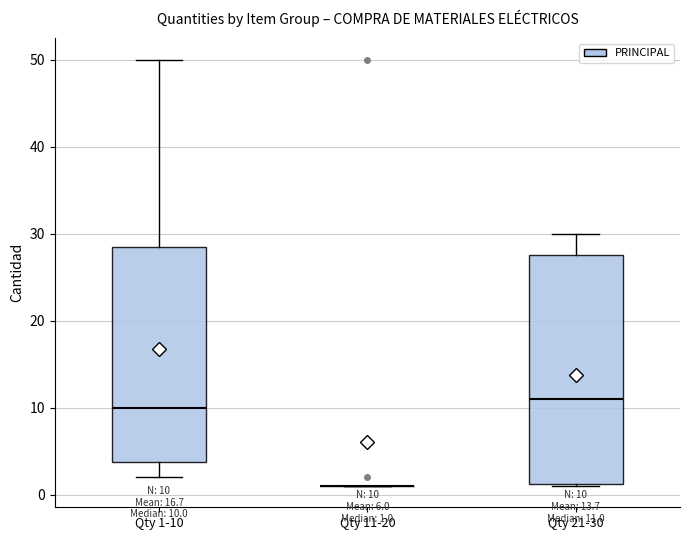

Comparing the boxes themselves (not the whiskers), which one is the tallest?

Qty 21-30